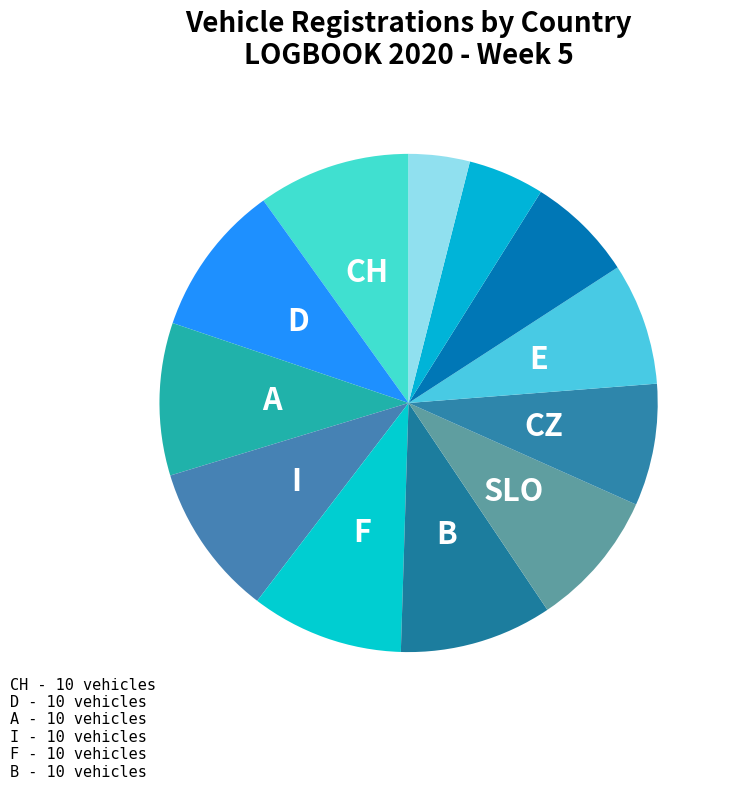

How many slices are in this pie chart?

12